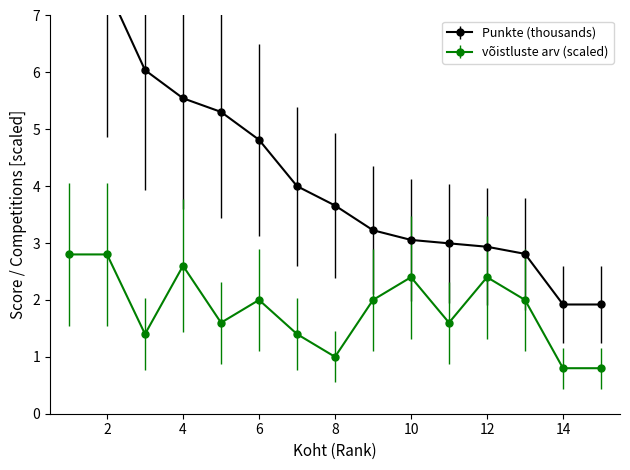

Reading right to left, list all the values displayed in this chart.

Punkte: 1.9	1.9	2.8	2.9	3.0	3.1	3.2	3.7	4.0	4.8	5.3	5.5	6.0	7.5	13.7
võistluste arv: 0.8	0.8	2.0	2.4	1.6	2.4	2.0	1.0	1.4	2.0	1.6	2.6	1.4	2.8	2.8